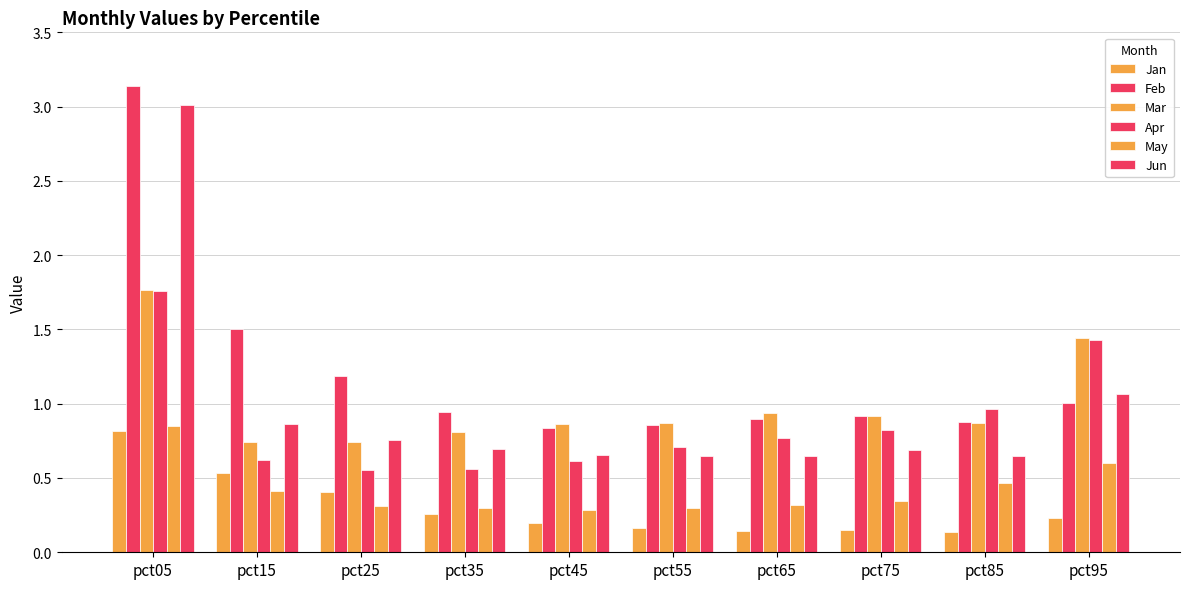

The value of Jan at pct35 is 0.3. True or false?

True